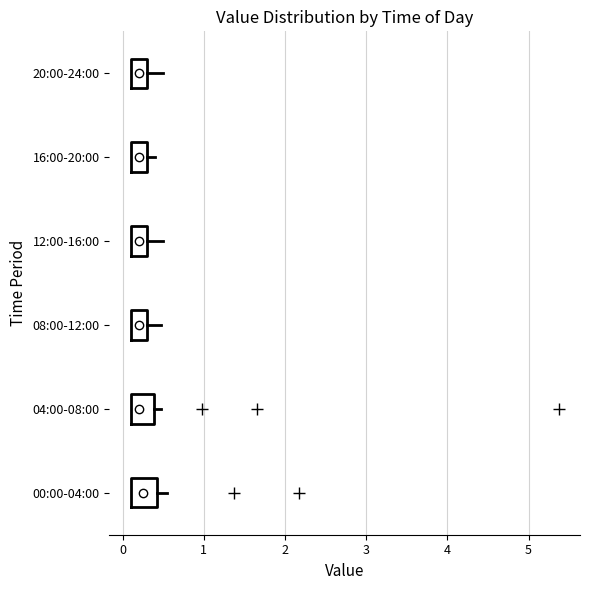

Reading bottom to top, transcribe this box plot: for each box, give where its median line is, the range the box spans, and where its two whiskers end, as read against the x-axis. The values are not printed on the chart, so give them approximately, as read against the axis.

00:00-04:00: median 0.3, box 0.1 to 0.4, whiskers 0.1 to 0.6
04:00-08:00: median 0.2, box 0.1 to 0.4, whiskers 0.1 to 0.5
08:00-12:00: median 0.2, box 0.1 to 0.3, whiskers 0.1 to 0.5
12:00-16:00: median 0.2, box 0.1 to 0.3, whiskers 0.1 to 0.5
16:00-20:00: median 0.2, box 0.1 to 0.3, whiskers 0.1 to 0.4
20:00-24:00: median 0.2, box 0.1 to 0.3, whiskers 0.1 to 0.5